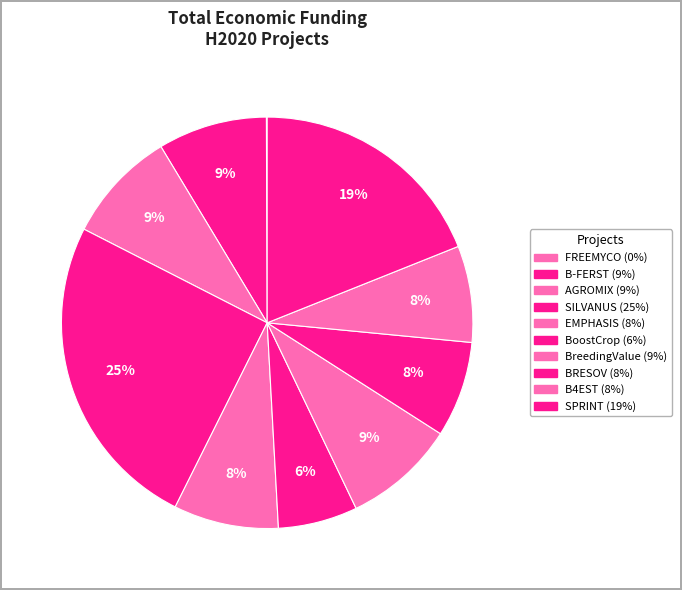

True or false: B-FERST accounts for 9% of the total.

True